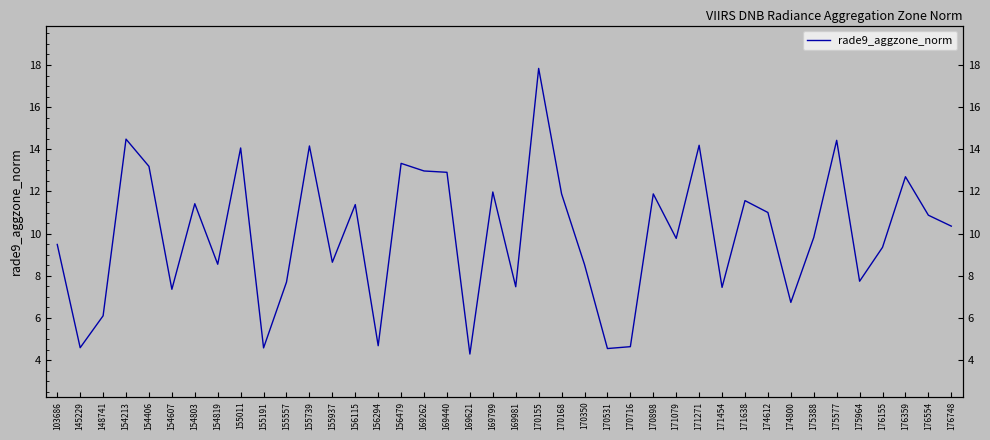

What is the greatest value displayed?

17.8